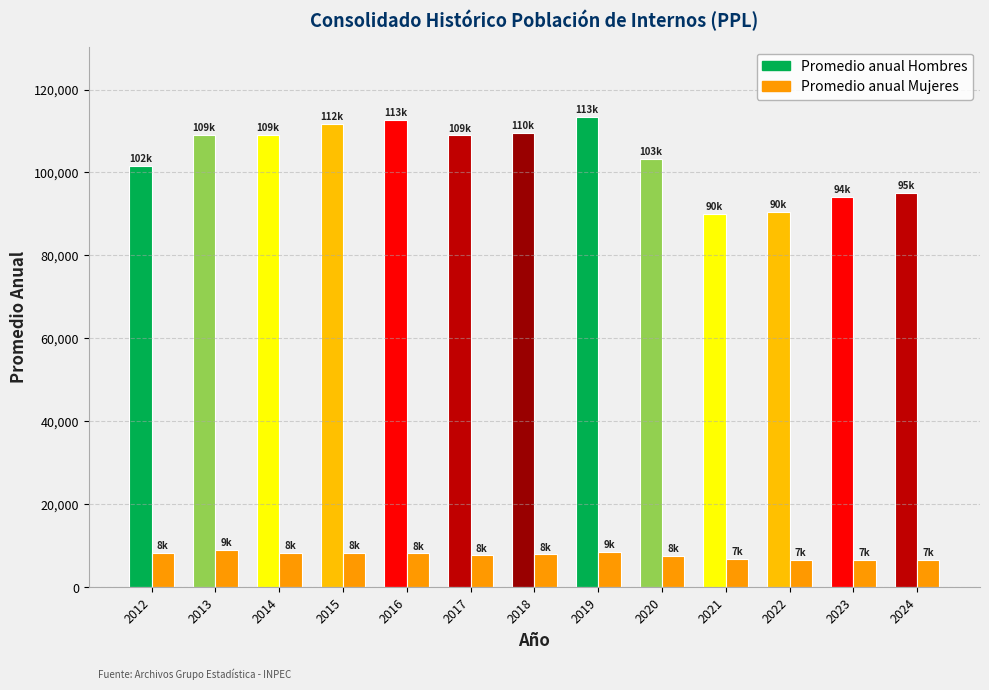

How many bars are there in total?

26